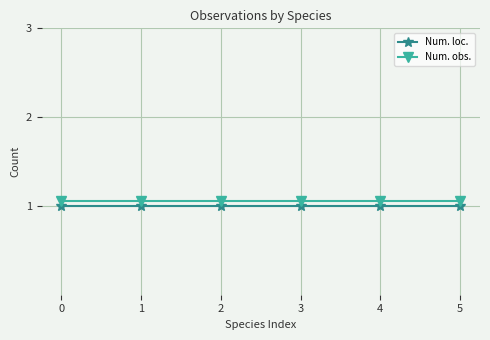

The value of Num. loc. at 2 is 1.8. True or false?

False